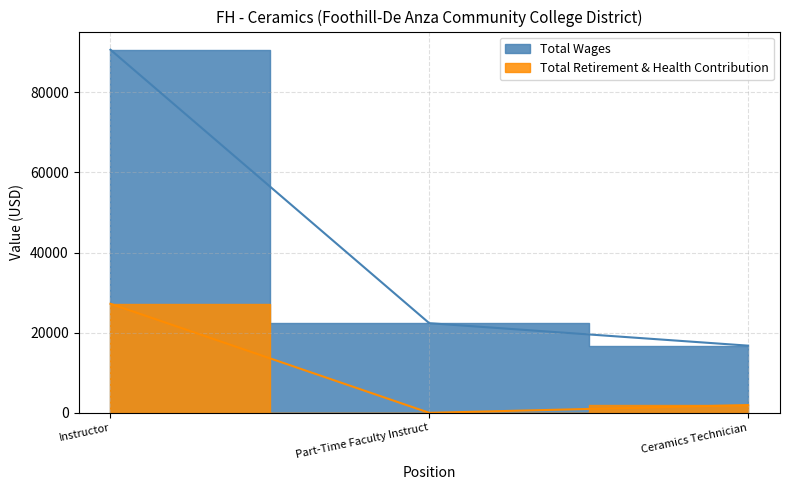

The value of Total Wages at Part-Time Faculty Instruct is 9405. True or false?

False